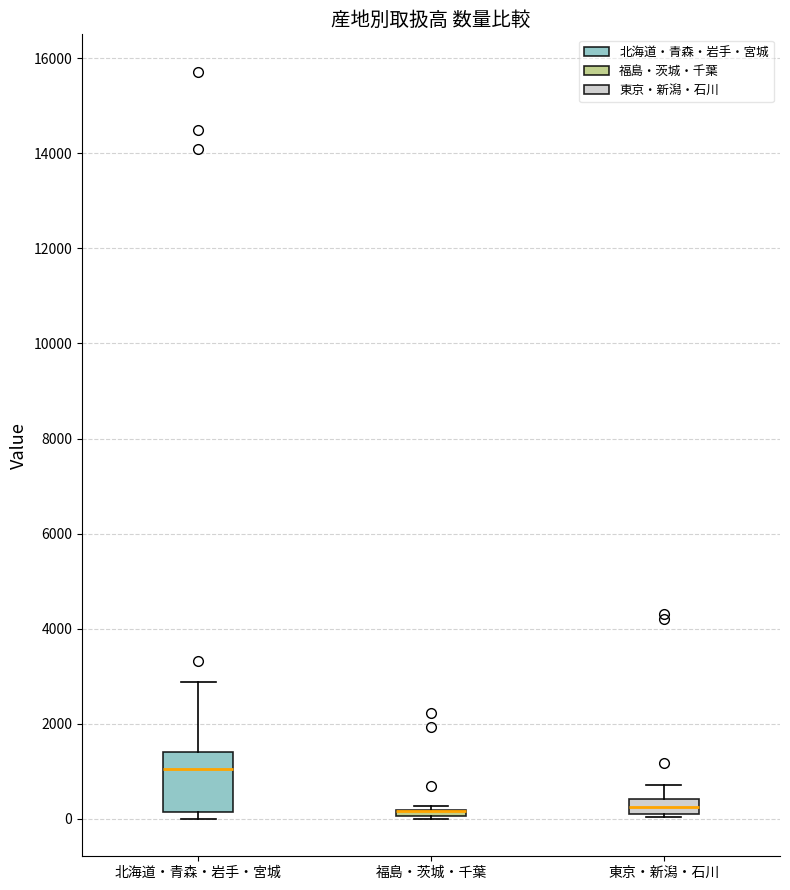

Where is the upper edge of the box for 福島・茨城・千葉 on the y-axis? The values are not printed on the chart, so give them approximately, as read against the axis.

200